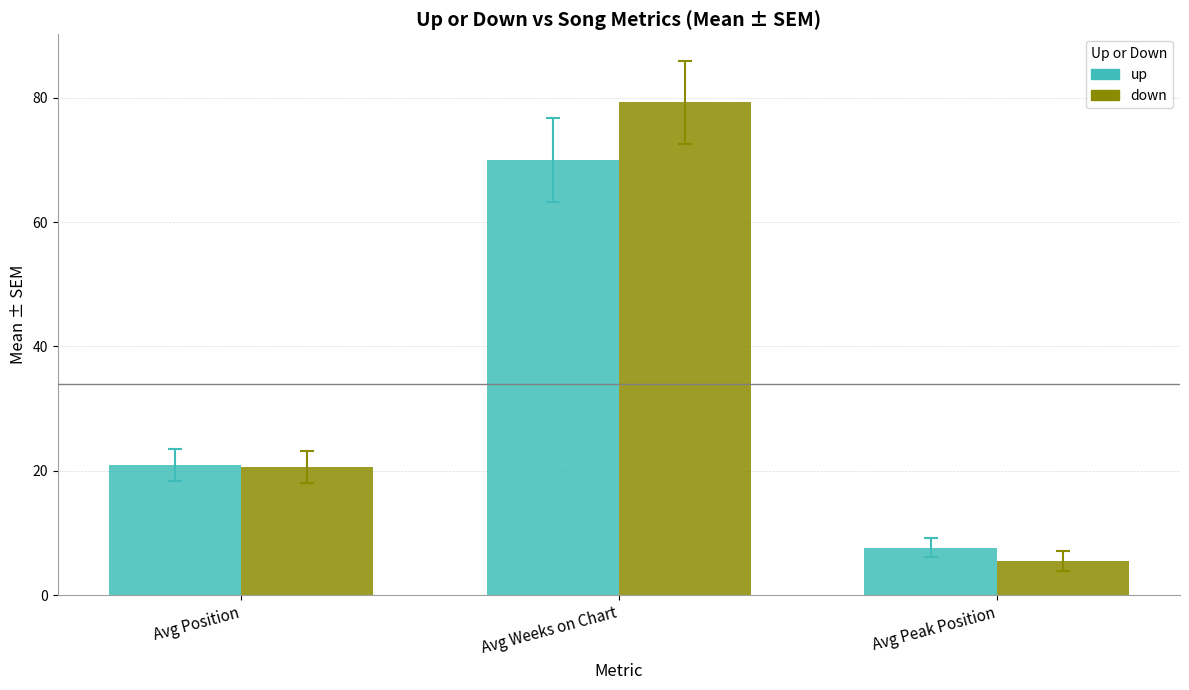

The down series shows 32.9 at Avg Weeks on Chart. True or false?

False